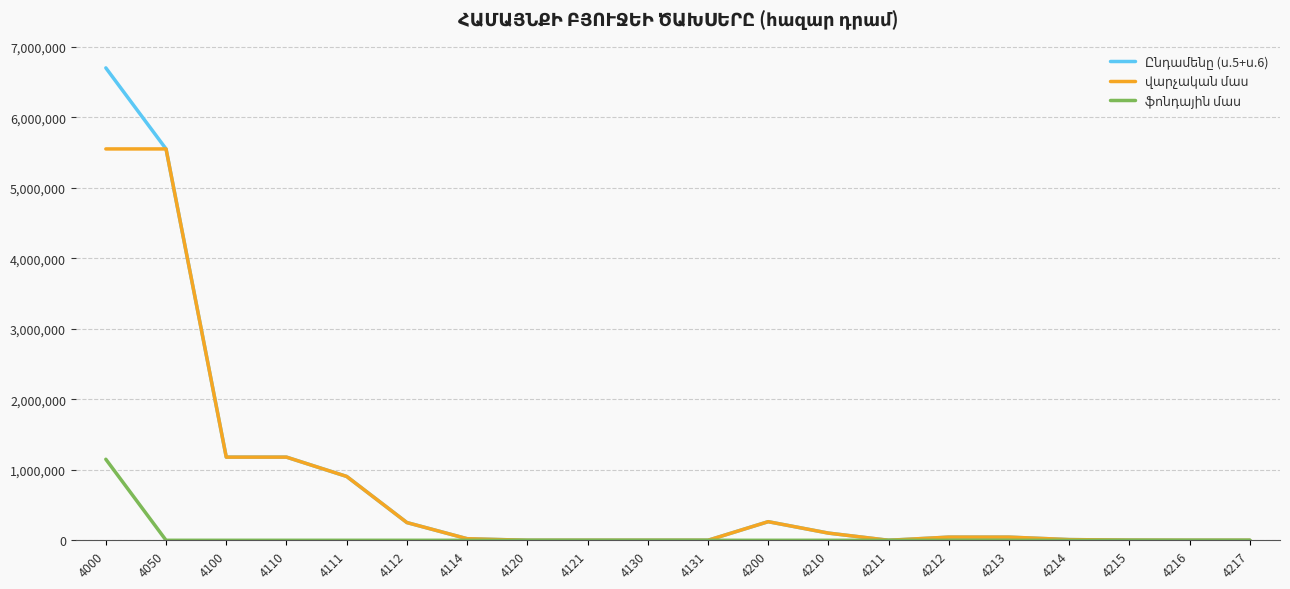

How many lines are shown in the chart?

3